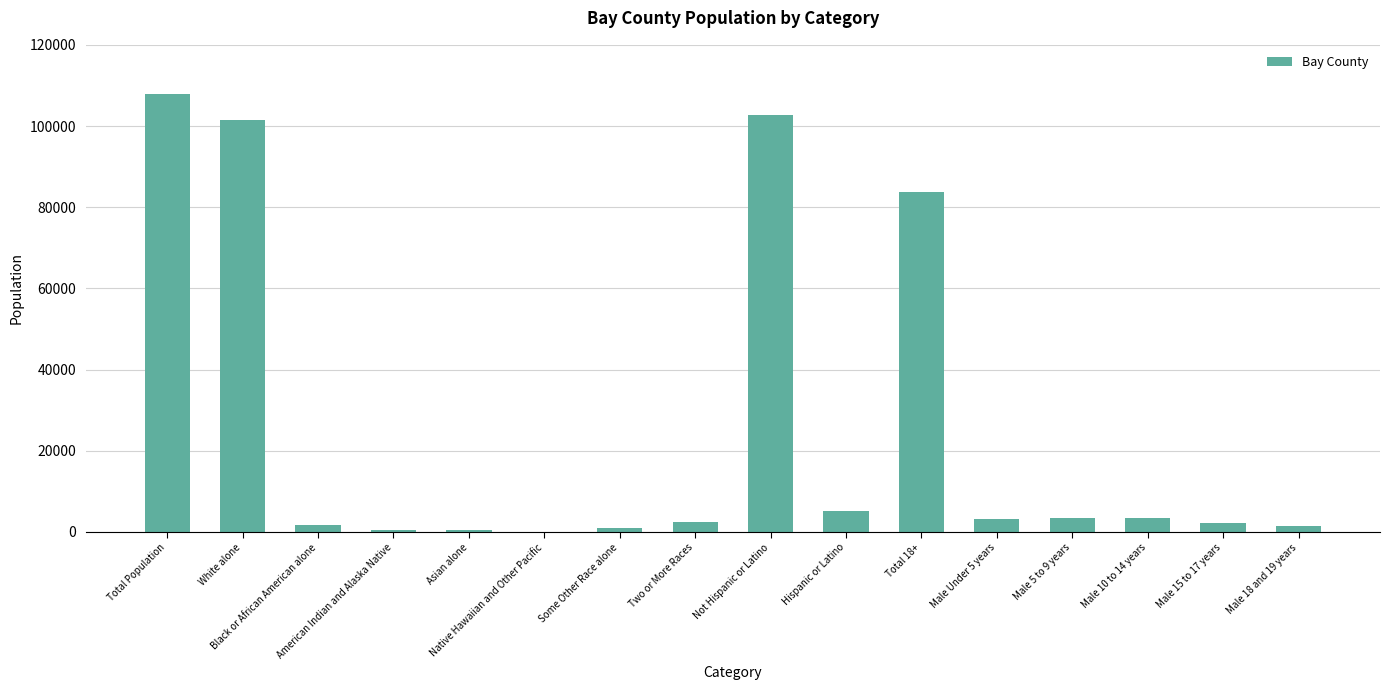

What is the greatest value displayed?

107771